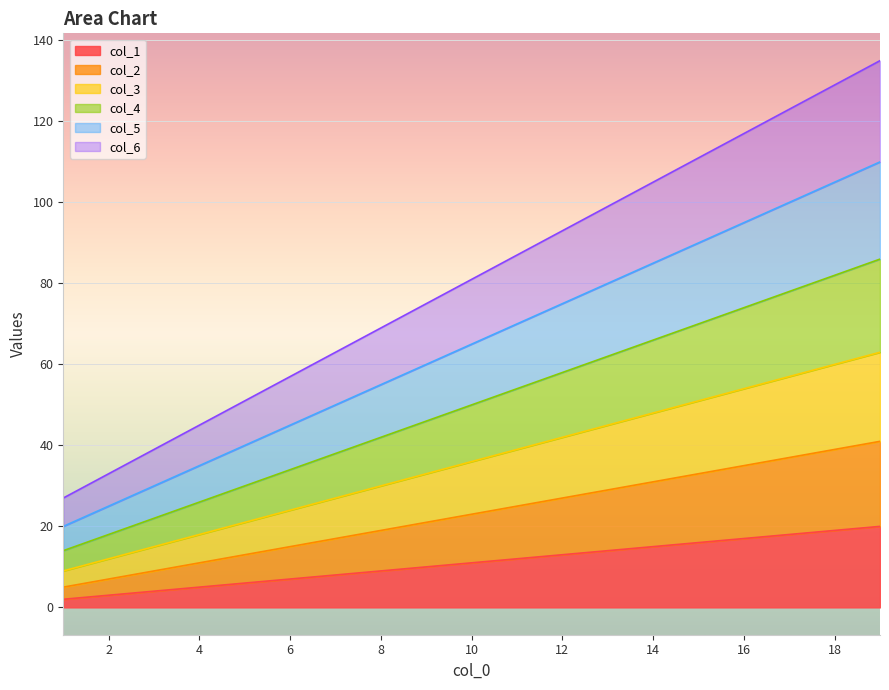

True or false: col_3 has a value of 30 at 8.

True